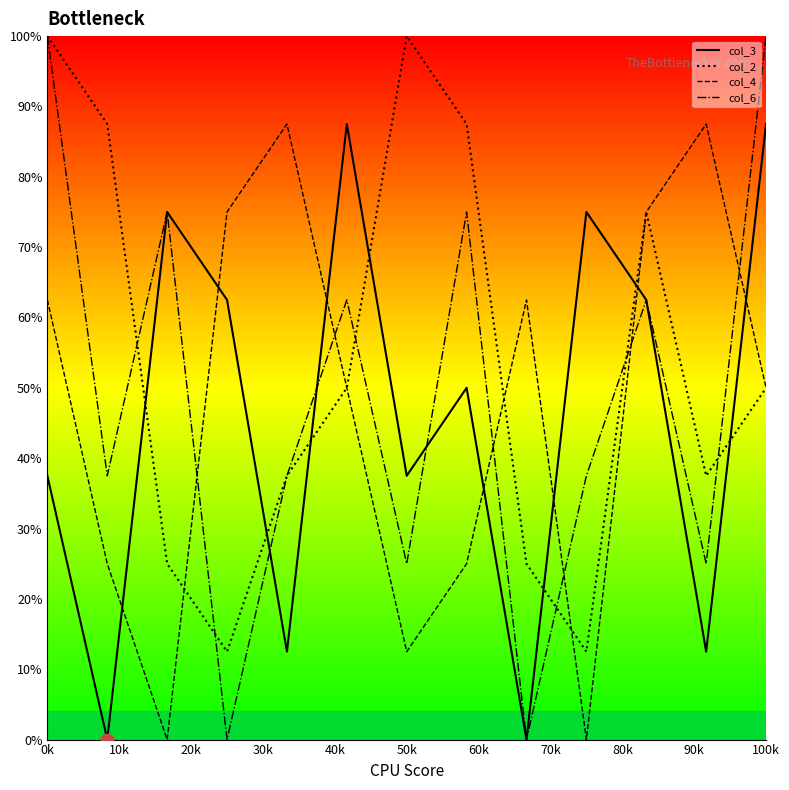

At how many categories does at least one series exceed 11?

13